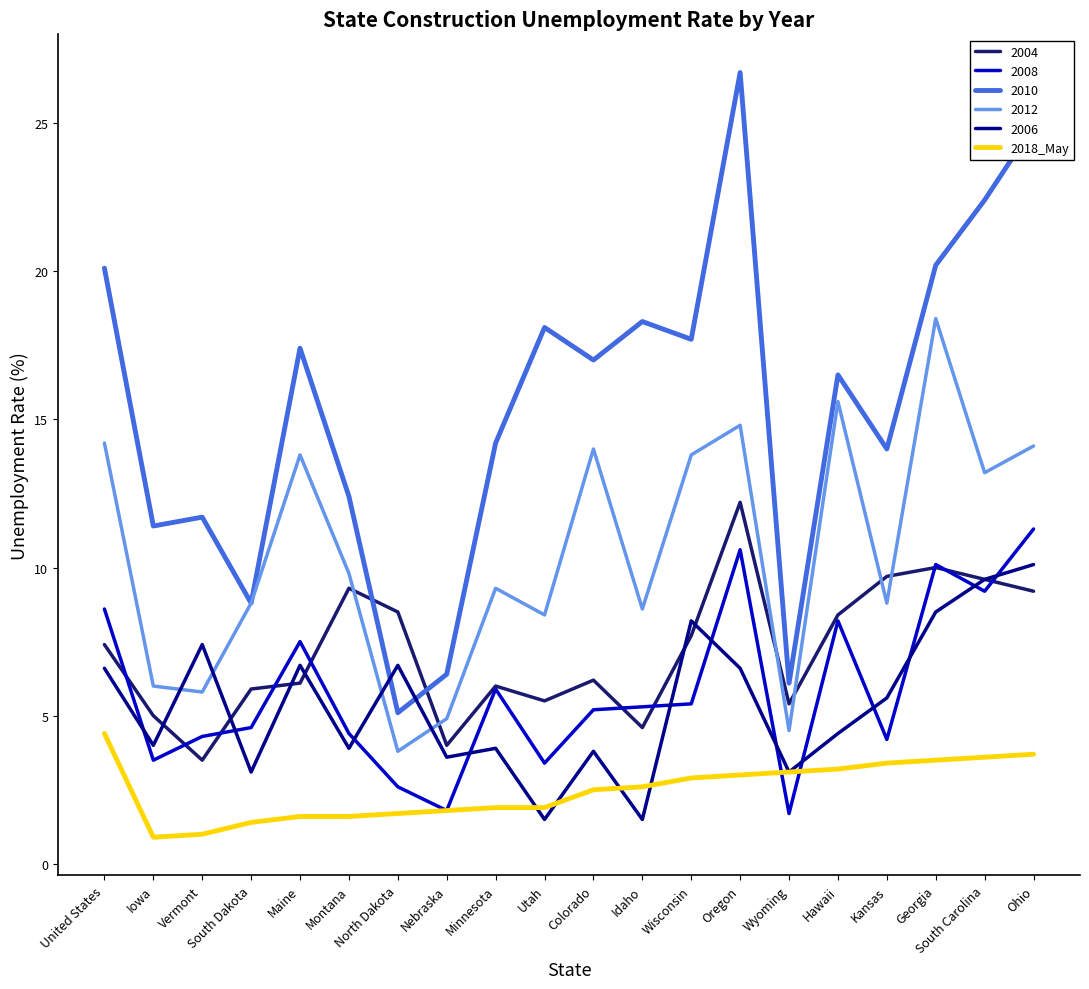

Is this an area chart (filled region under the line)?

No